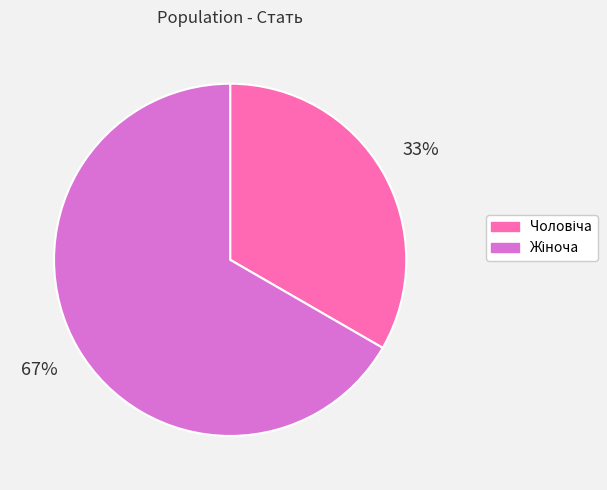

Does any single category account for the majority?

Yes